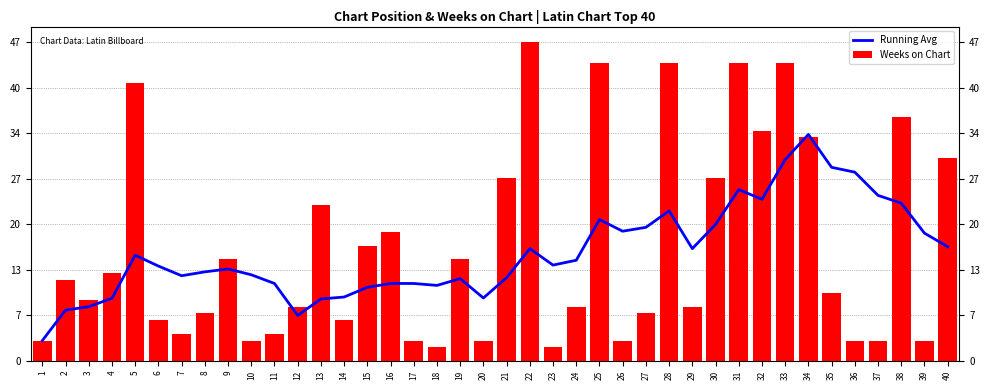

Reading left to right, extract all data points from this chart.

Running Avg: 3.0	7.5	8.0	9.2	15.6	14.0	12.6	13.1	13.6	12.7	11.4	6.7	9.1	9.4	10.9	11.4	11.4	11.1	12.1	9.3	12.3	16.6	14.1	14.9	20.9	19.1	19.7	22.1	16.6	20.1	25.3	23.9	29.7	33.4	28.6	27.9	24.4	23.3	18.9	16.9
Weeks on Chart: 3.0	12.0	9.0	13.0	41.0	6.0	4.0	7.0	15.0	3.0	4.0	8.0	23.0	6.0	17.0	19.0	3.0	2.0	15.0	3.0	27.0	47.0	2.0	8.0	44.0	3.0	7.0	44.0	8.0	27.0	44.0	34.0	44.0	33.0	10.0	3.0	3.0	36.0	3.0	30.0